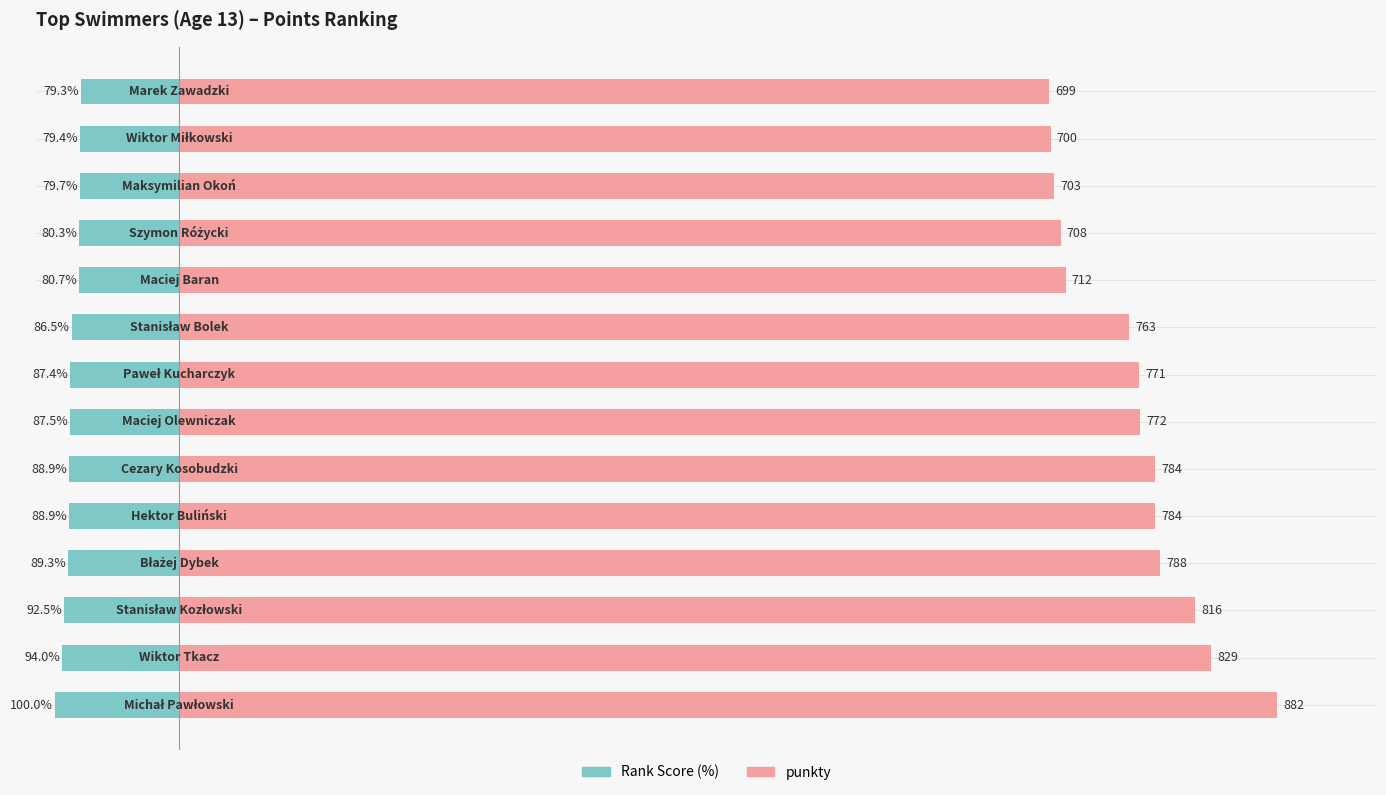

Where does the Rank Score (%) series first go above -87?

8